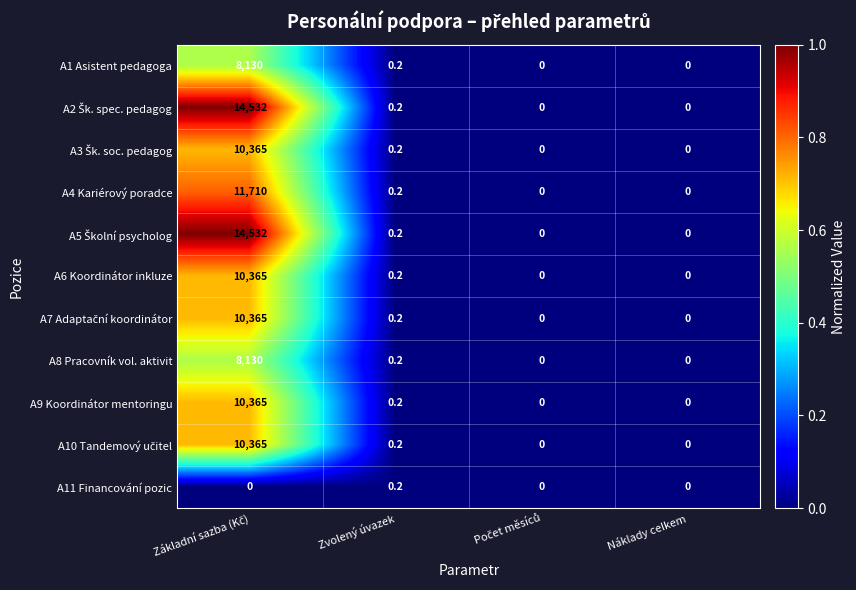

True or false: A1 Asistent pedagoga has a value of 0.0 at Náklady celkem.

True